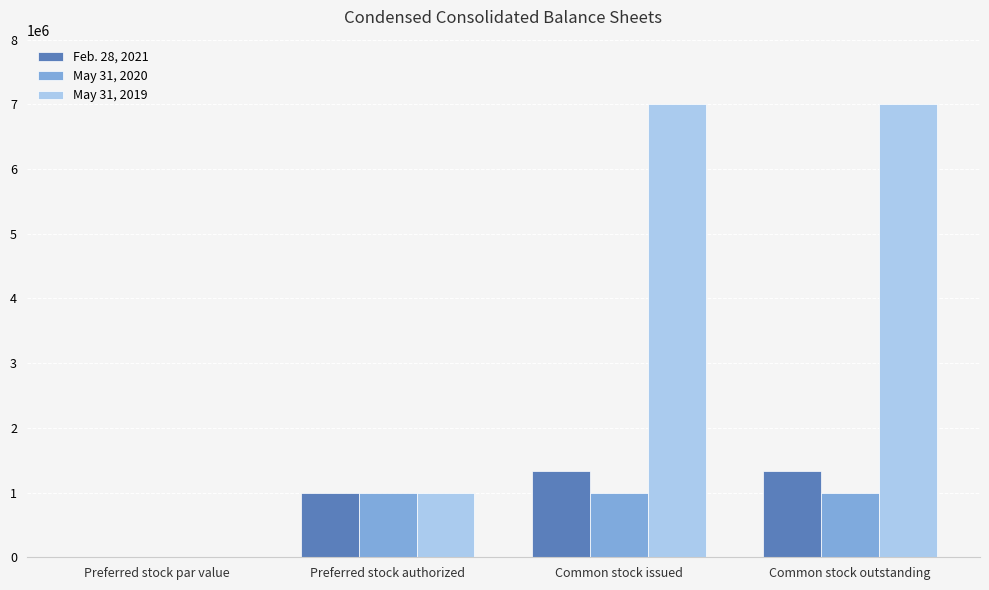

What are all the series names shown in the legend?

Feb. 28, 2021, May 31, 2020, May 31, 2019